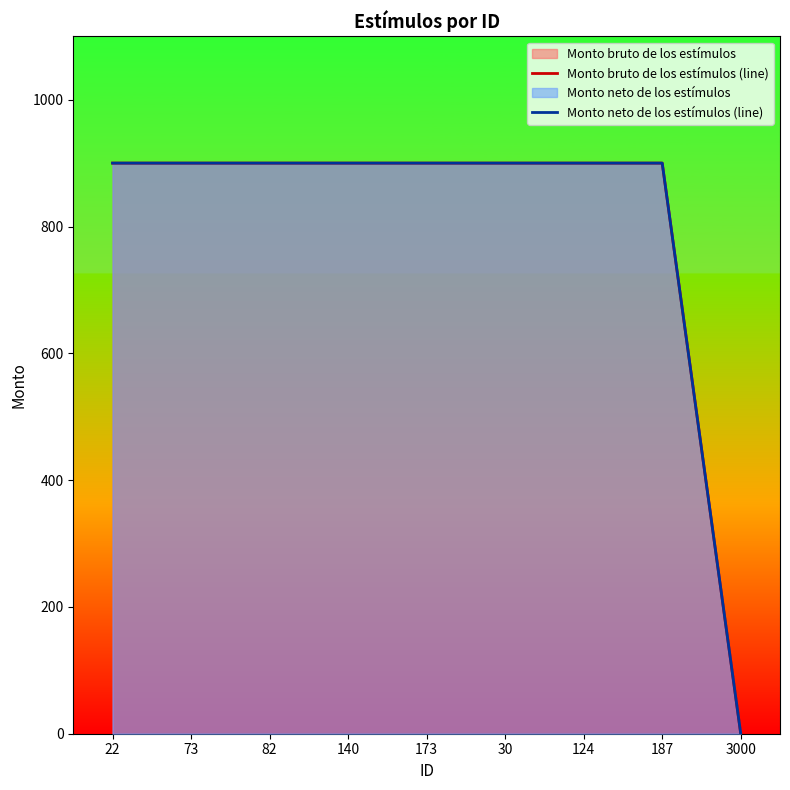

Reading left to right, what are all the values shown in this chart?

Monto bruto de los estímulos (line): 22=900	73=900	82=900	140=900	173=900	30=900	124=900	187=900	3000=0
Monto neto de los estímulos (line): 22=900	73=900	82=900	140=900	173=900	30=900	124=900	187=900	3000=0